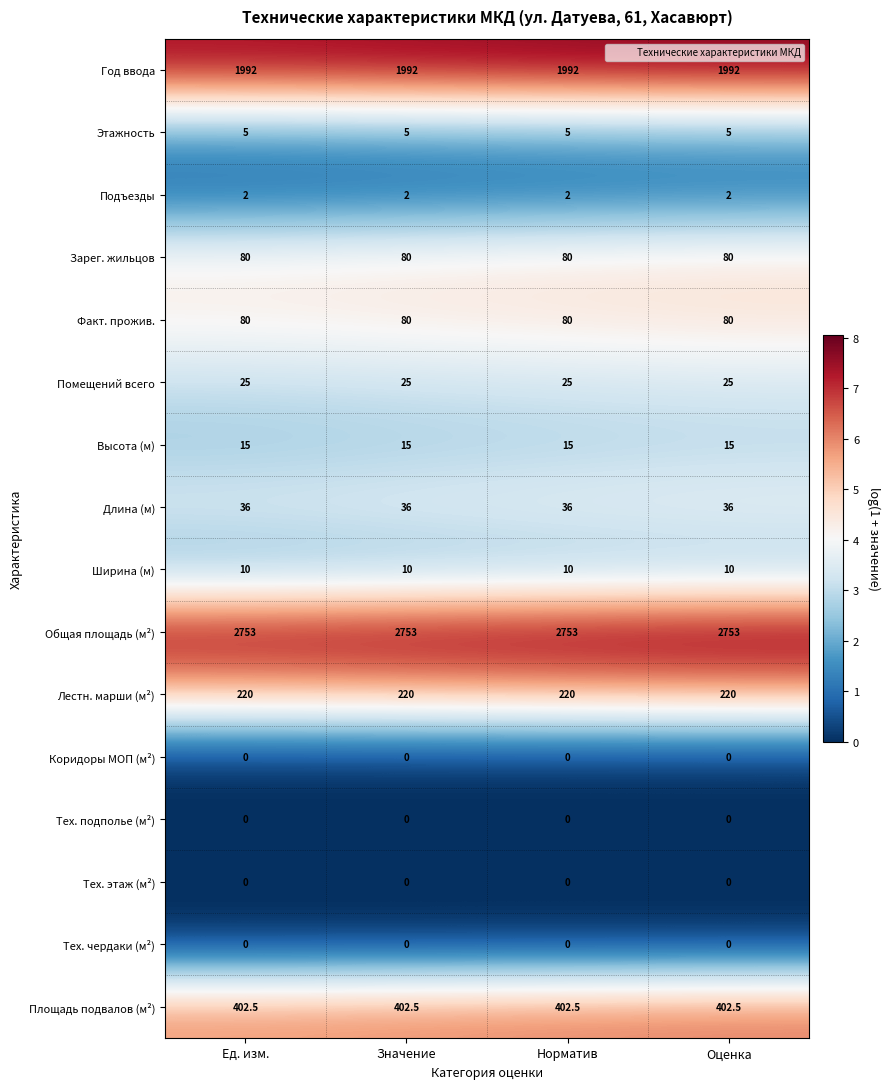

What is the maximum value shown in the chart?

2753.0